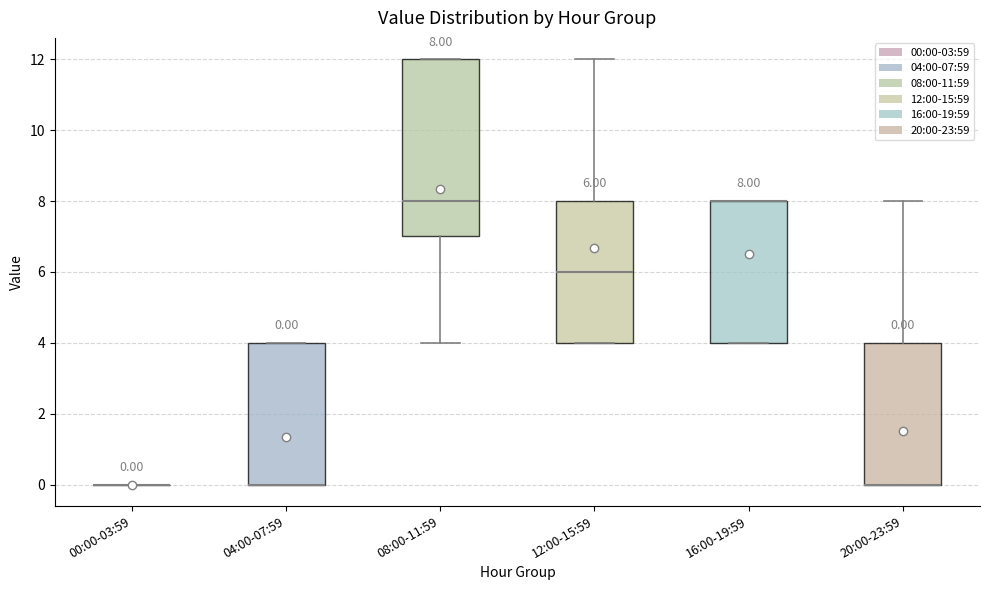

Which box is the tallest, from its lower edge to its upper edge?

08:00-11:59